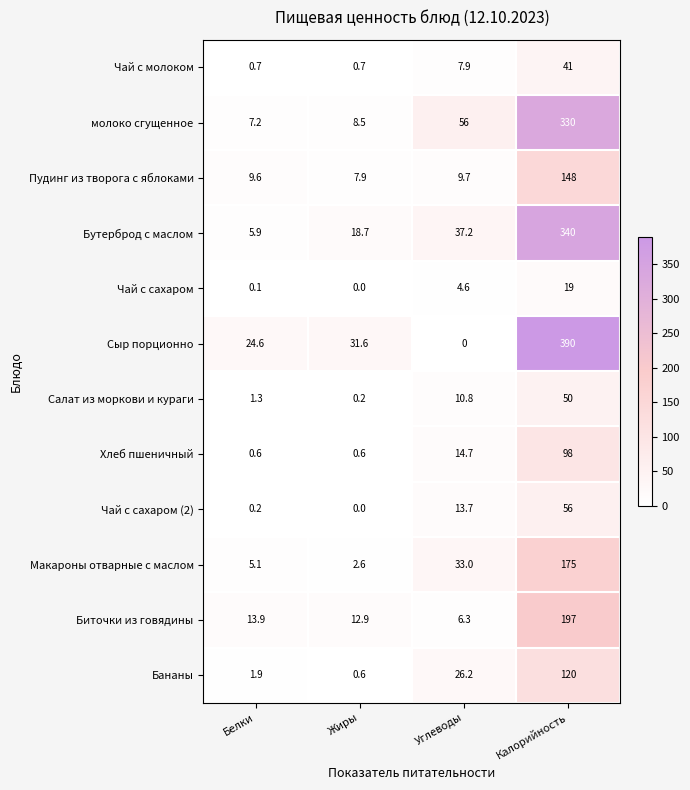

How many values in the Бананы series are below 26?

2